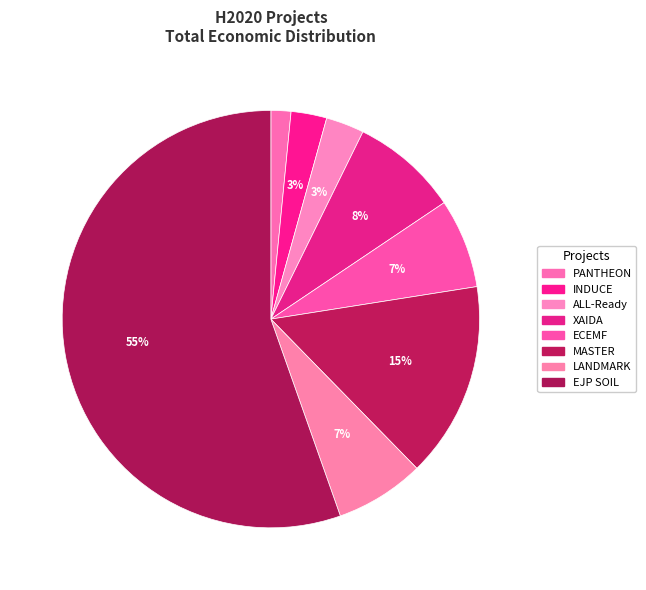

How many slices are in this pie chart?

8